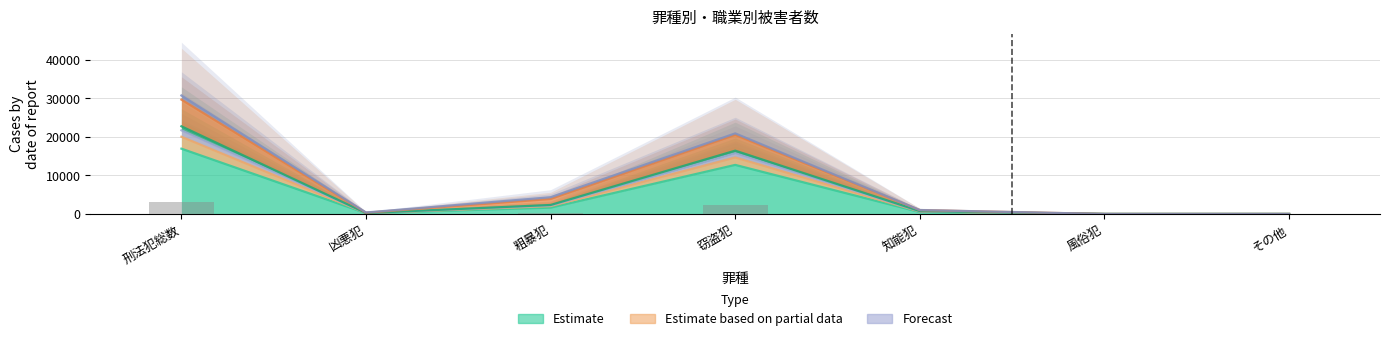

What is the label of the 6th bar from the right?

凶悪犯